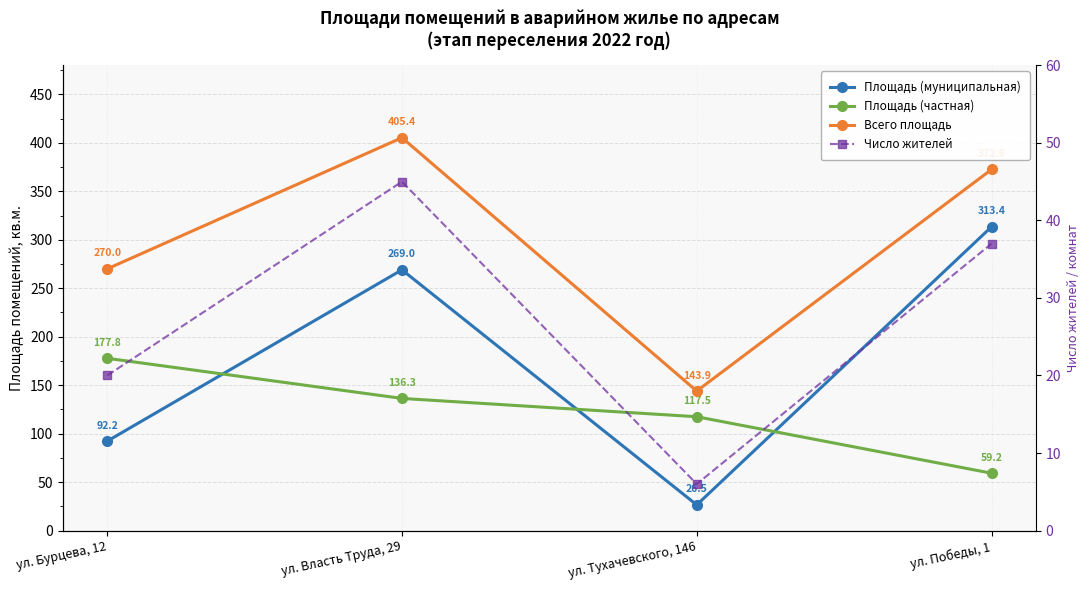

List the series in order of their overall mean, lowest first.

Число жителей, Площадь (частная), Площадь (муниципальная), Всего площадь